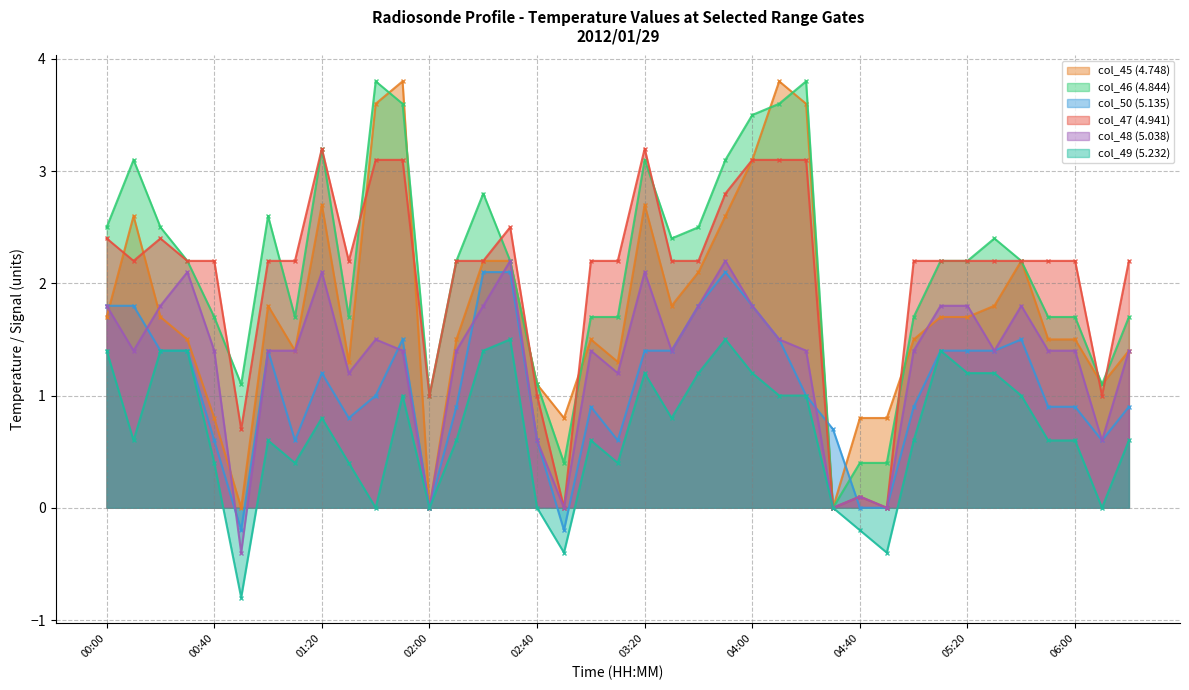

At which label does col_49 (5.232) first exceed 0?

00:00